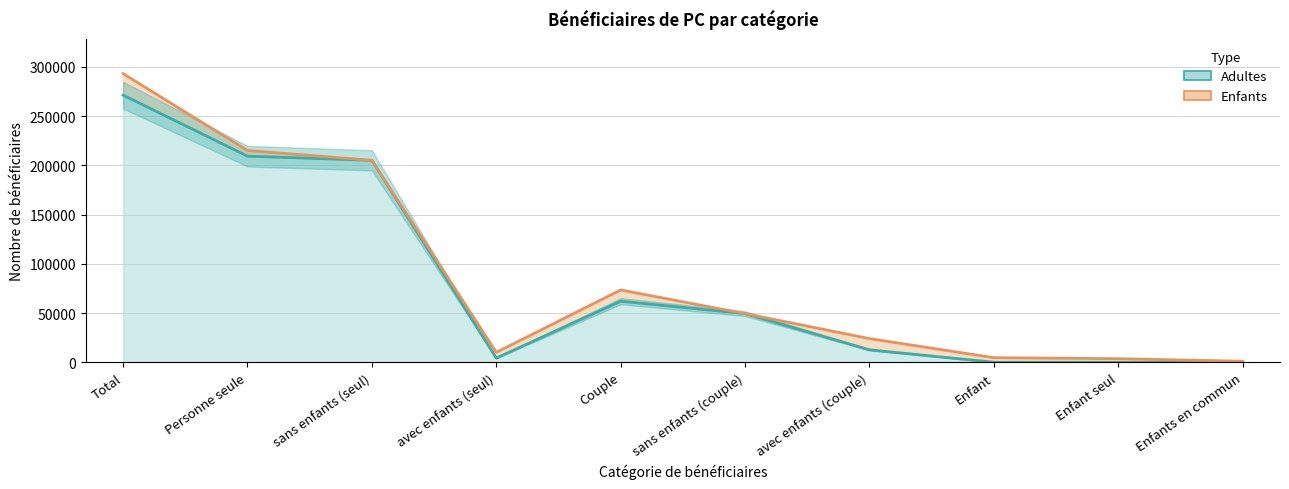

What position from the right is sans enfants (seul)?

8